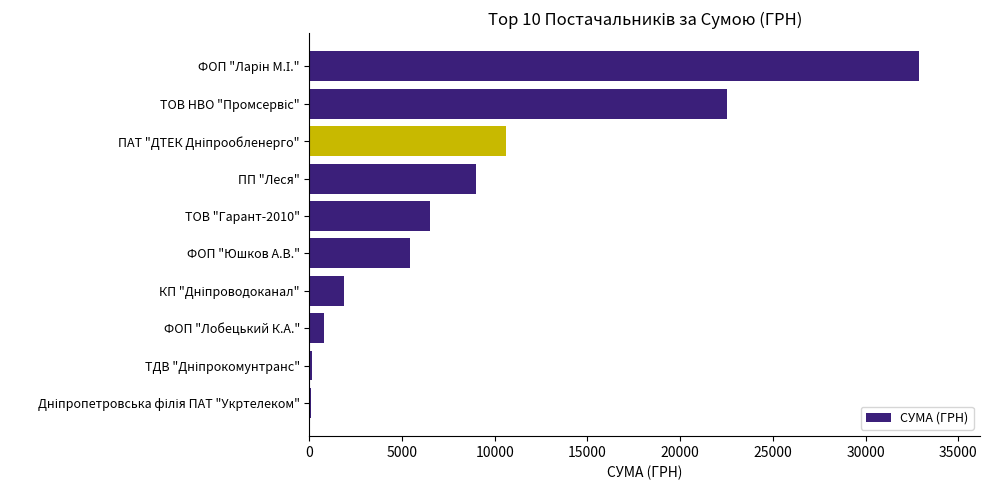

Read the value at ФОП "Лобецький К.А.".

799.3